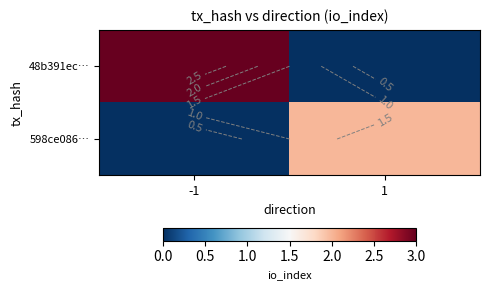

At which label does 48b391ec… reach its peak?

-1